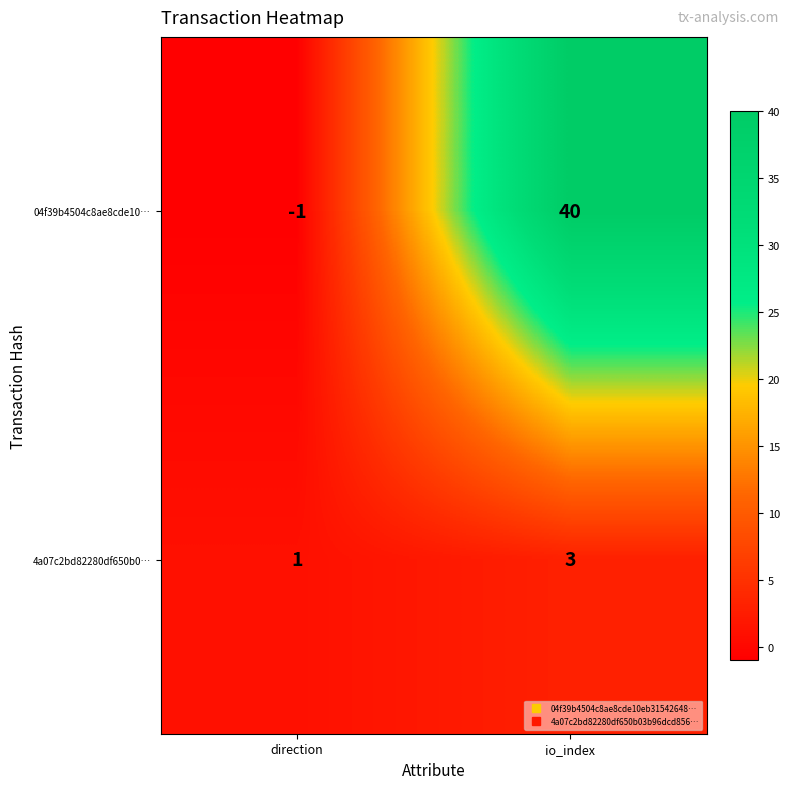

Which series has the largest total across all categories?

04f39b4504c8ae8cde10…